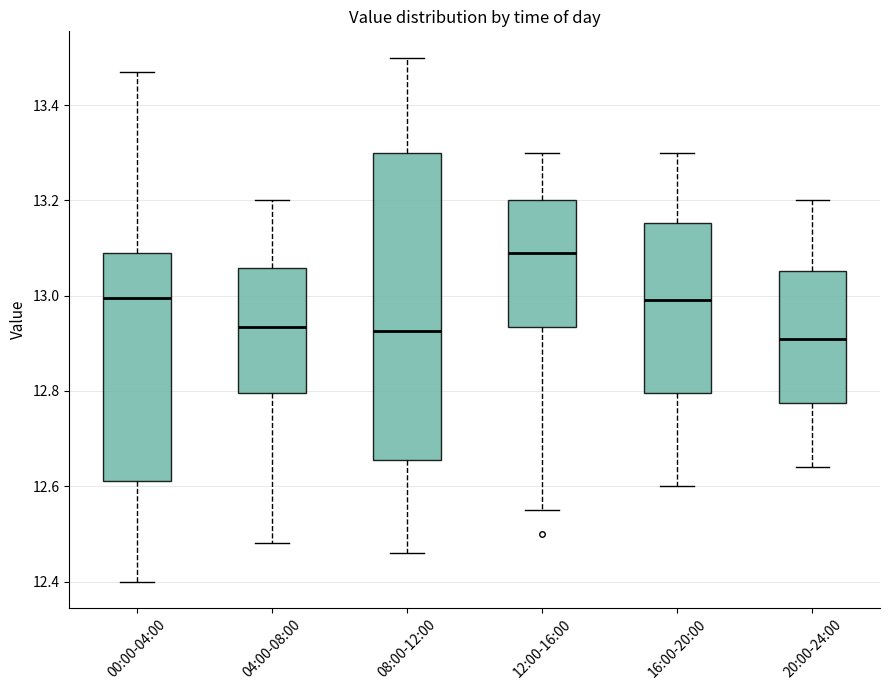

Reading left to right, transcribe this box plot: for each box, give where its median line is, the range the box spans, and where its two whiskers end, as read against the y-axis. The values are not printed on the chart, so give them approximately, as read against the axis.

00:00-04:00: median 13.00, box 12.62 to 13.10, whiskers 12.40 to 13.48
04:00-08:00: median 12.94, box 12.80 to 13.06, whiskers 12.48 to 13.20
08:00-12:00: median 12.92, box 12.66 to 13.30, whiskers 12.46 to 13.50
12:00-16:00: median 13.10, box 12.94 to 13.20, whiskers 12.56 to 13.30
16:00-20:00: median 13.00, box 12.80 to 13.16, whiskers 12.60 to 13.30
20:00-24:00: median 12.92, box 12.78 to 13.06, whiskers 12.64 to 13.20